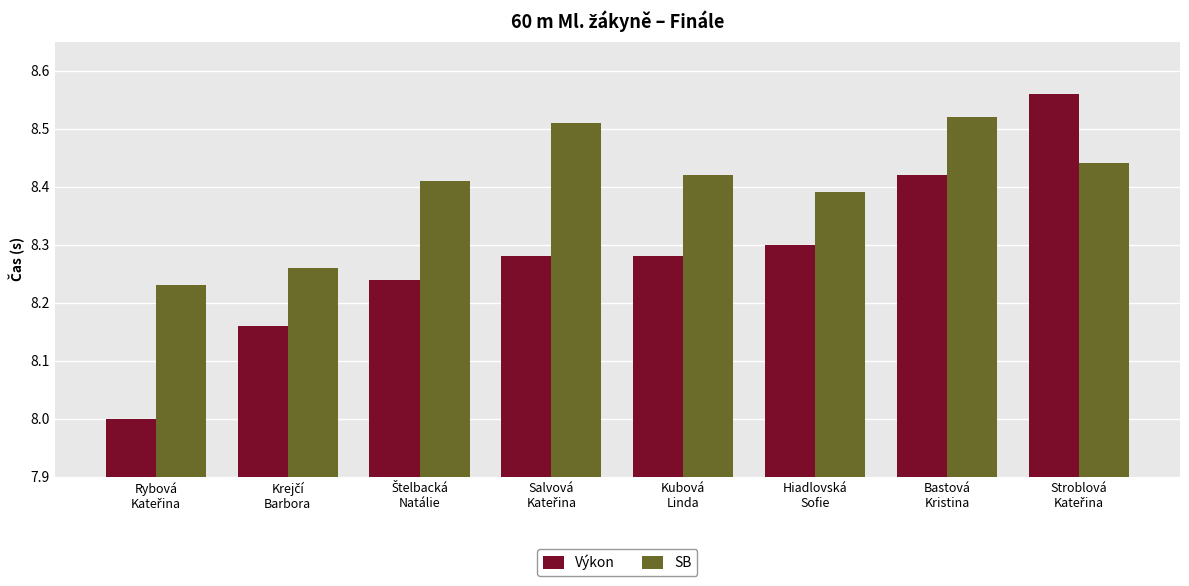

List the series in order of their overall mean, lowest first.

Výkon, SB